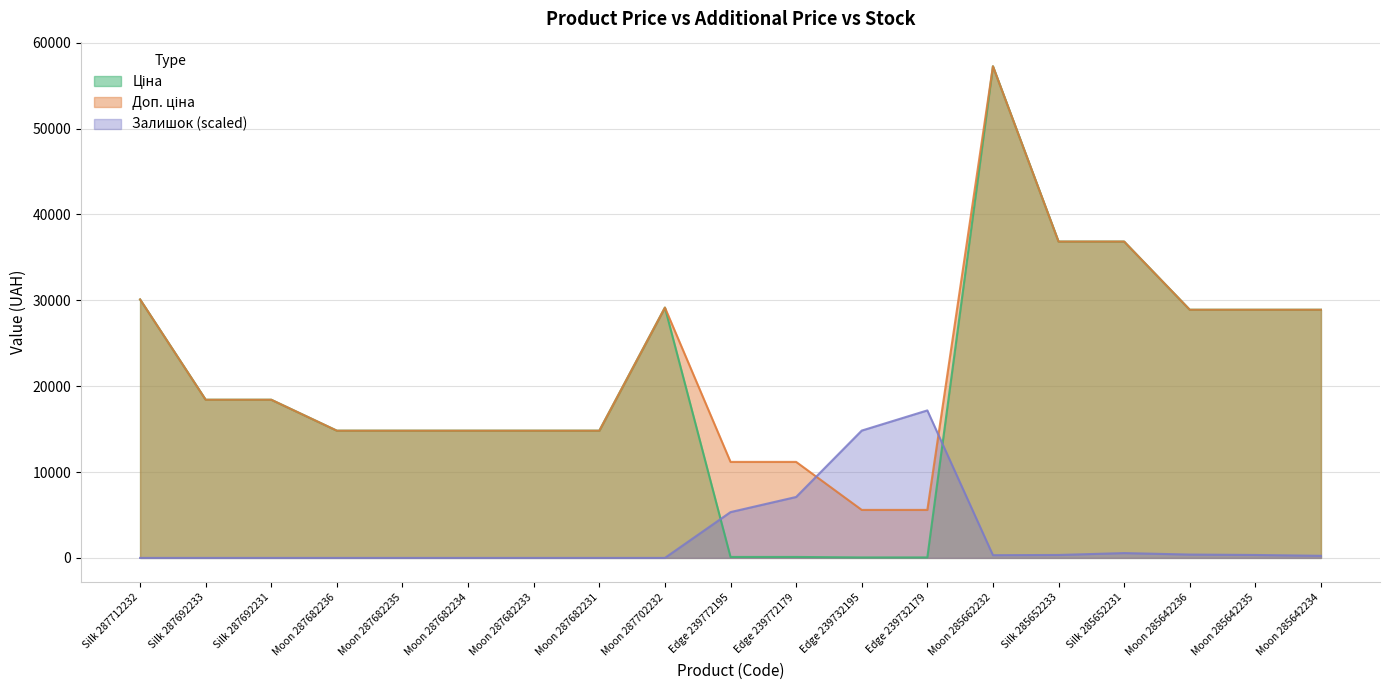

What is the sum of the Залишок values at Moon 285662232 and Moon 287682234?

318.1